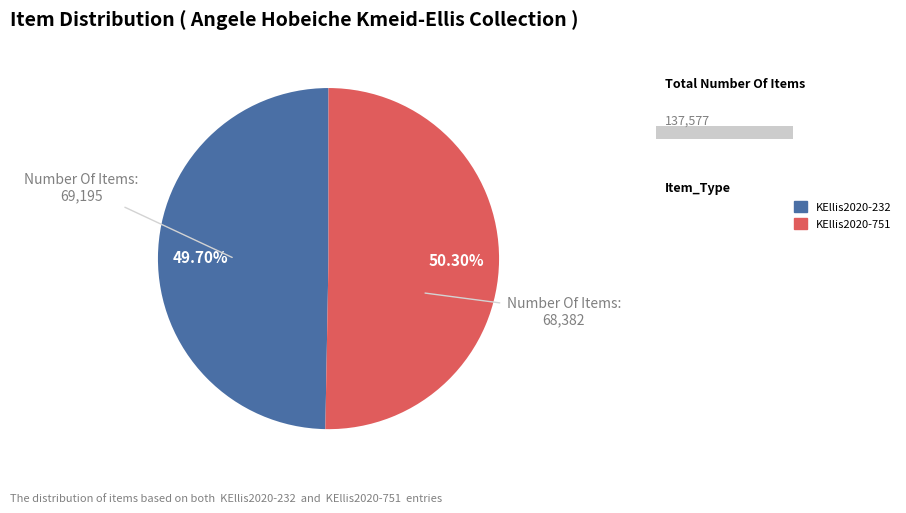

Approximately how many times larger is the value at KEllis2020-751 compared to KEllis2020-232?

1.0